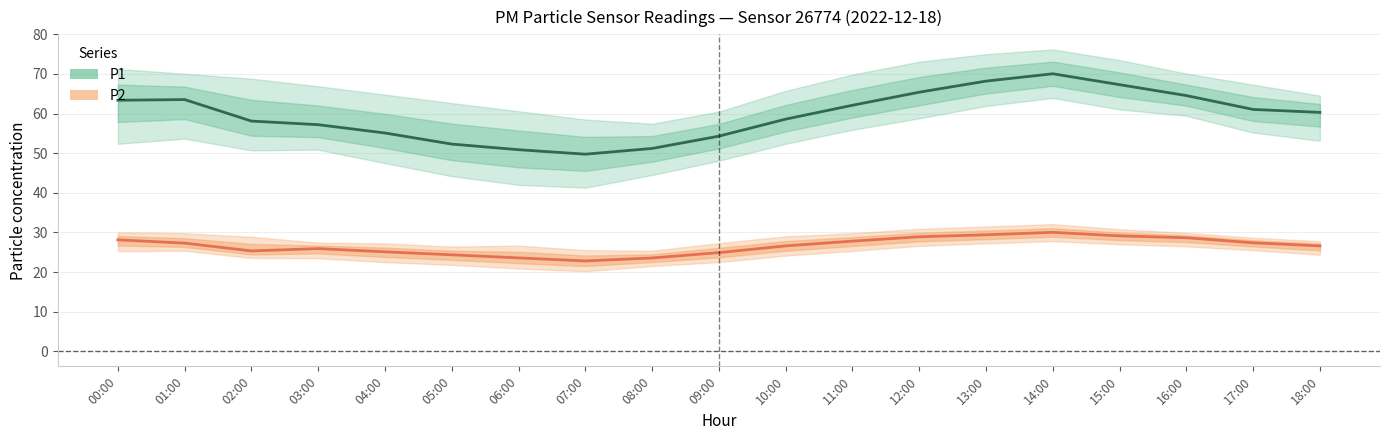

At 07:00, list the series in order from largest to smallest.

P1 (mean), P2 (mean)